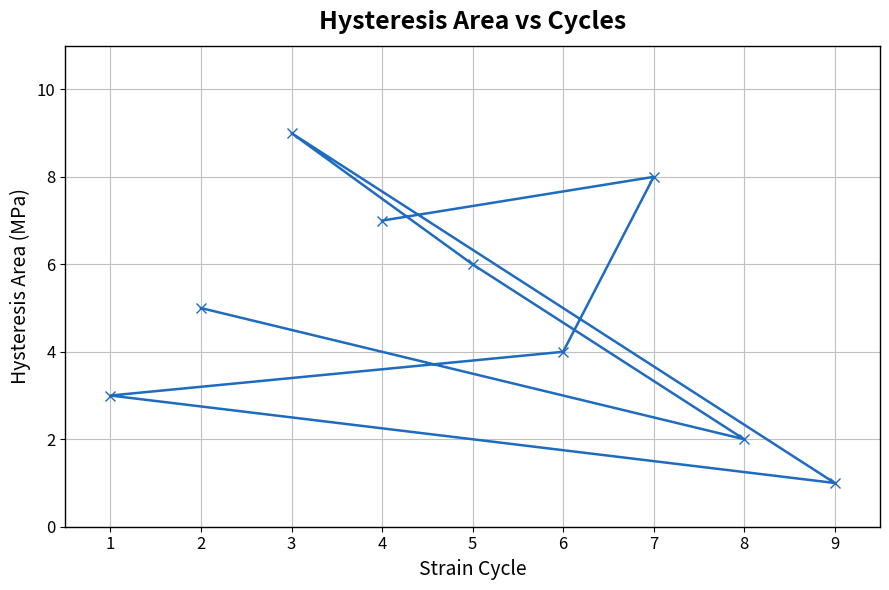

What is the difference between the maximum and minimum values?

8